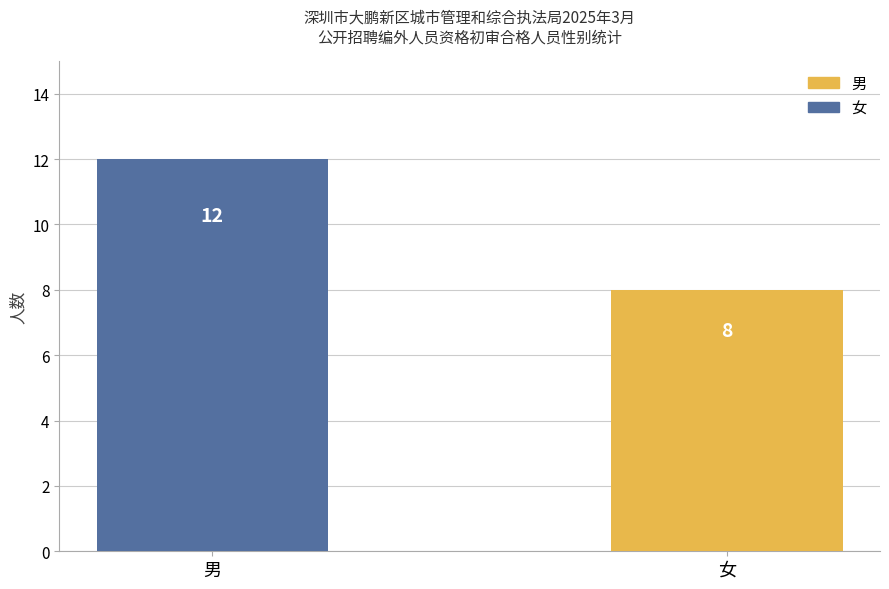

What is the sum of all values?

20